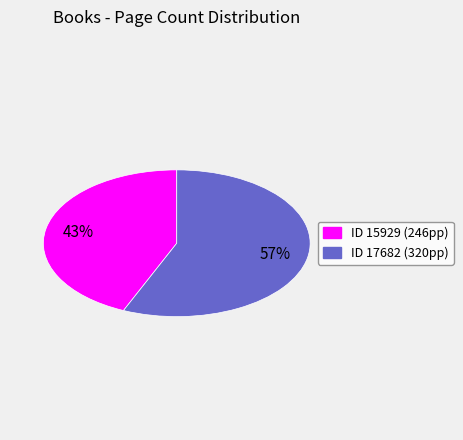

To the nearest percent, what is the average slice percentage?

50%